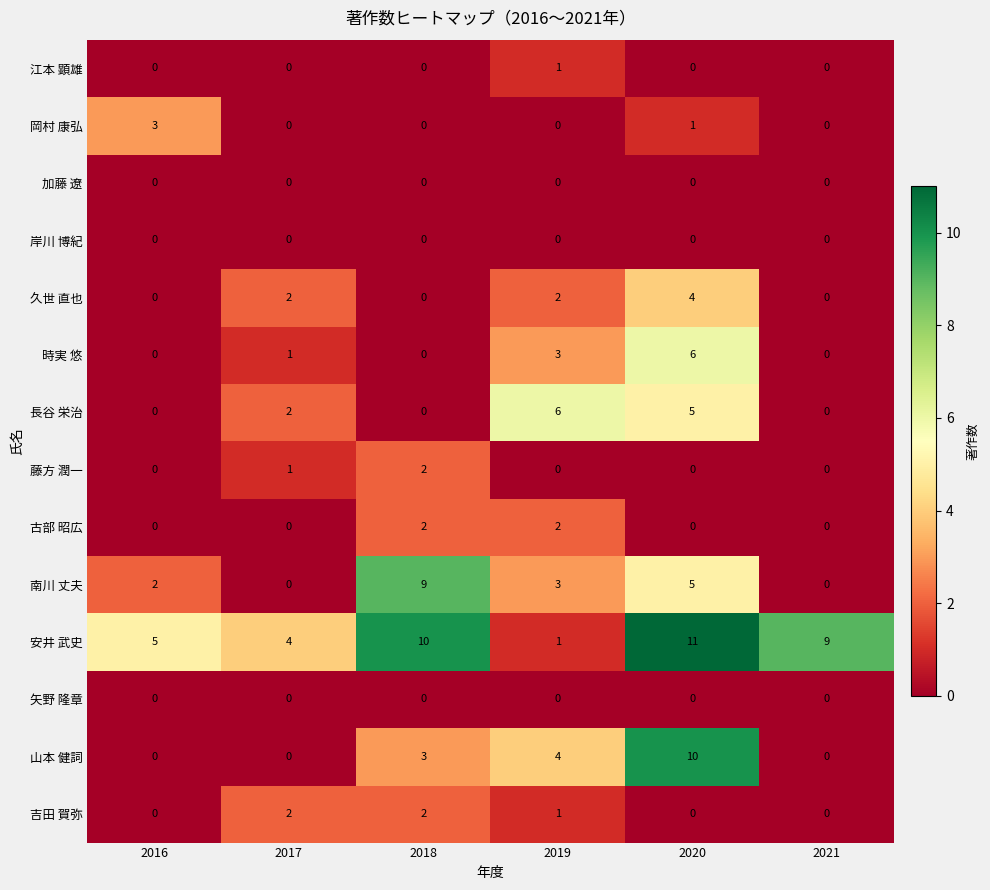

What is the sum of the 南川 丈夫 values at 2019 and 2021?

3